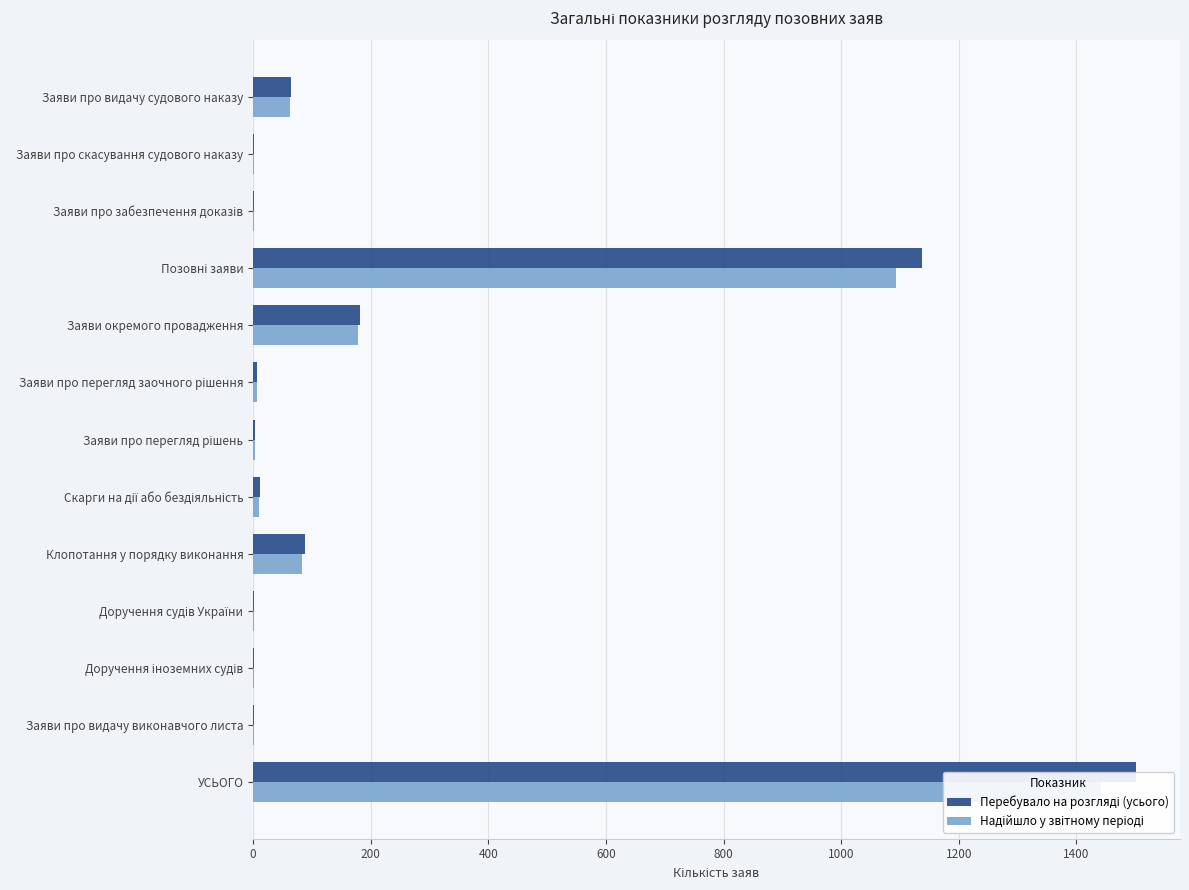

The value of Перебувало на розгляді (усього) at Заяви про перегляд рішень is 6. True or false?

False